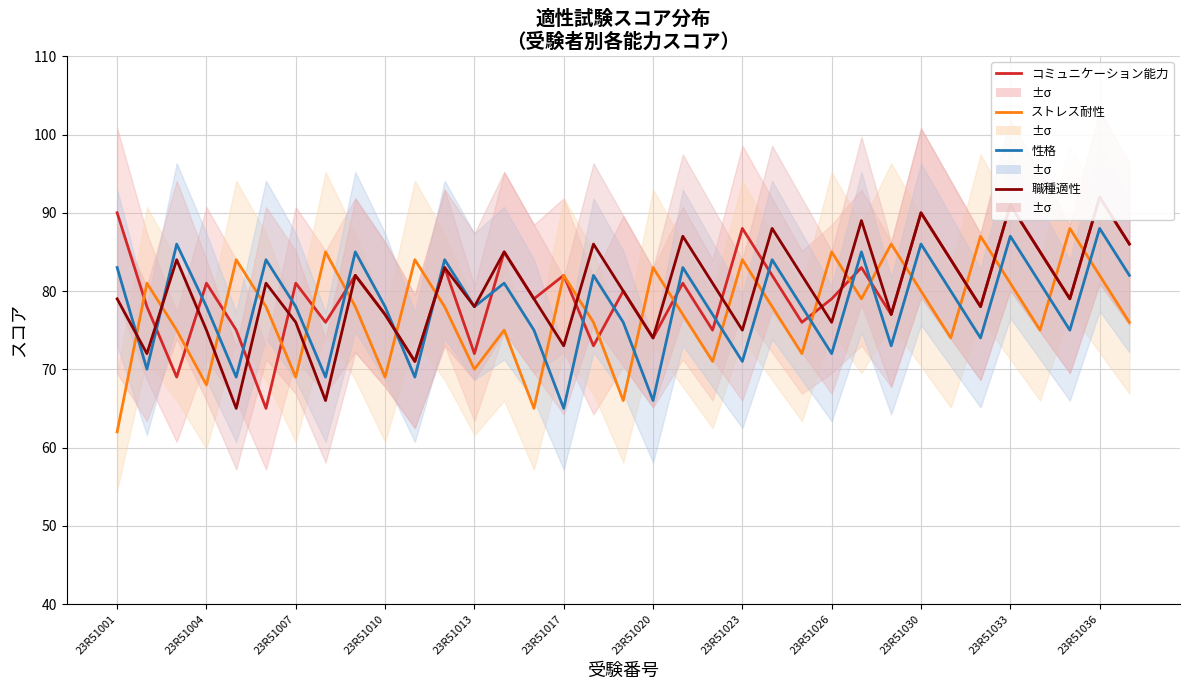

What are all the series names shown in the legend?

コミュニケーション能力, ストレス耐性, 性格, 職種適性